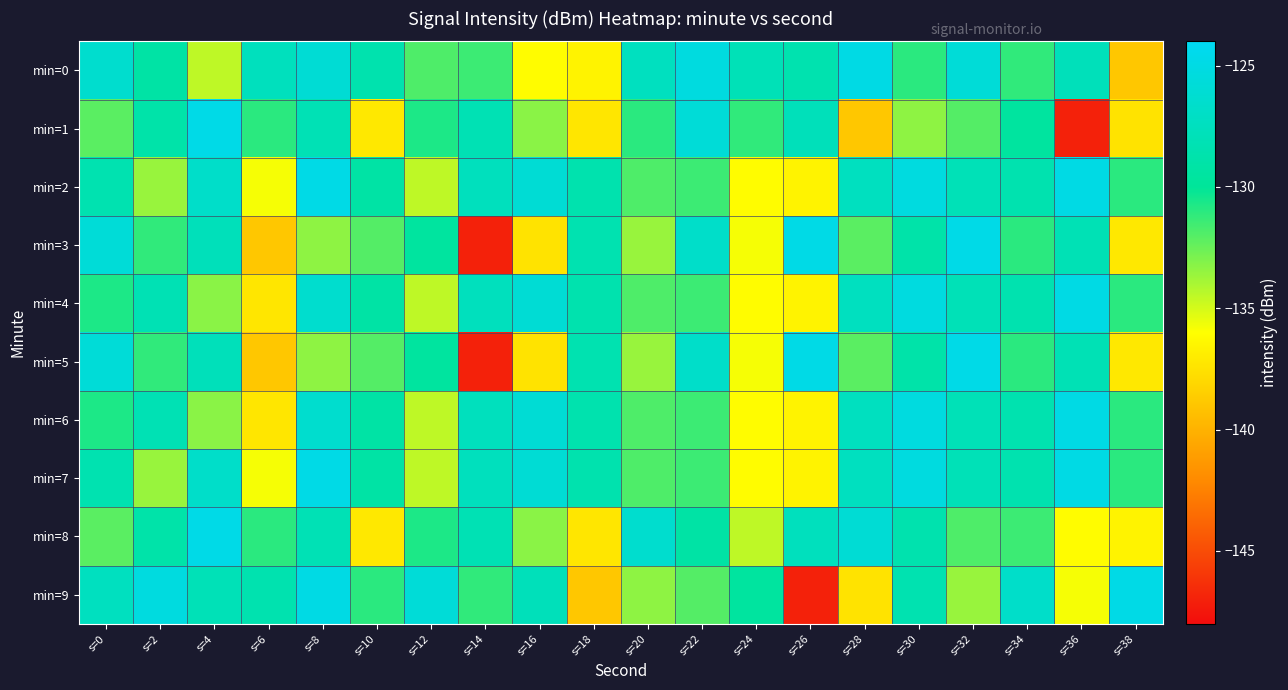

At which category is the sum across all series the highest?

s=8